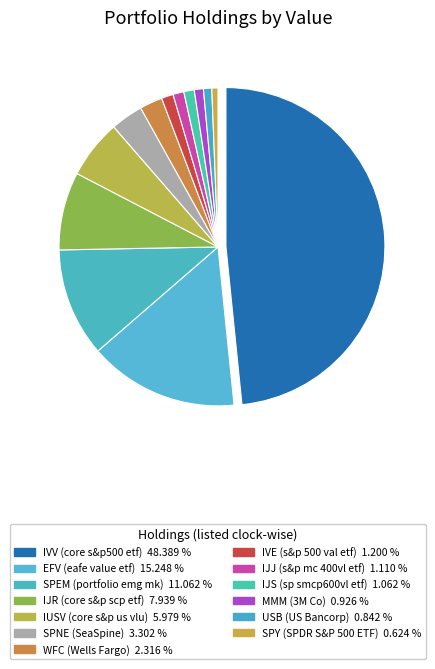

Rank the categories by value from highest to lowest.

IVV (core s&p500 etf), EFV (eafe value etf), SPEM (portfolio emg mk), IJR (core s&p scp etf), IUSV (core s&p us vlu), SPNE (SeaSpine), WFC (Wells Fargo), IVE (s&p 500 val etf), IJJ (s&p mc 400vl etf), IJS (sp smcp600vl etf), MMM (3M Co), USB (US Bancorp), SPY (SPDR S&P 500 ETF)